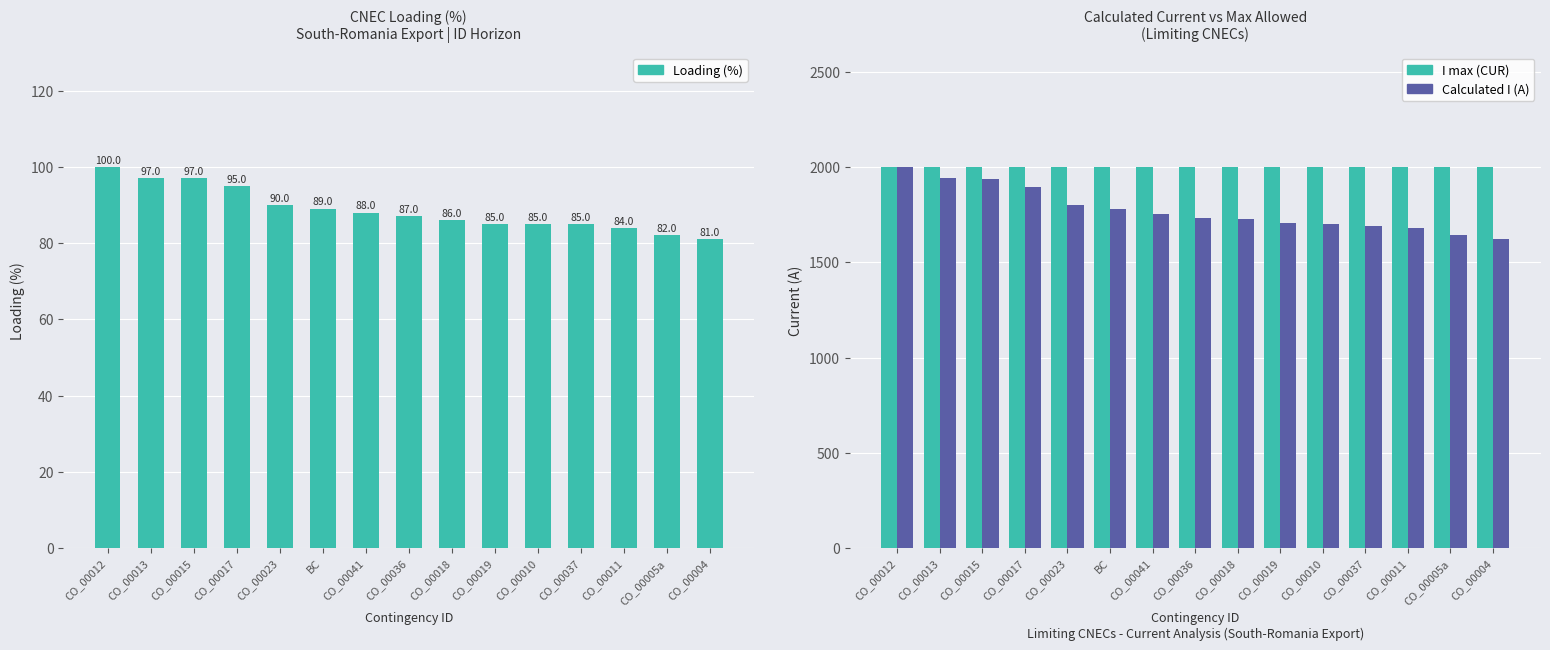

Rank the series by their maximum value, from highest to lowest.

I max (CUR), Calculated I (A), Loading (%)